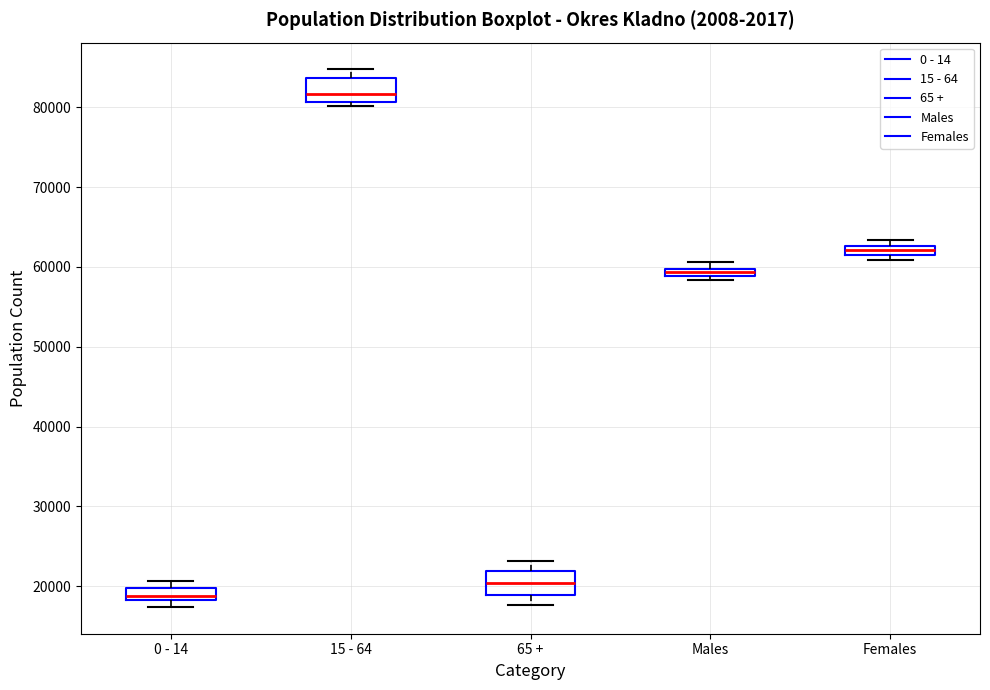

Which box has the highest median line?

15 - 64